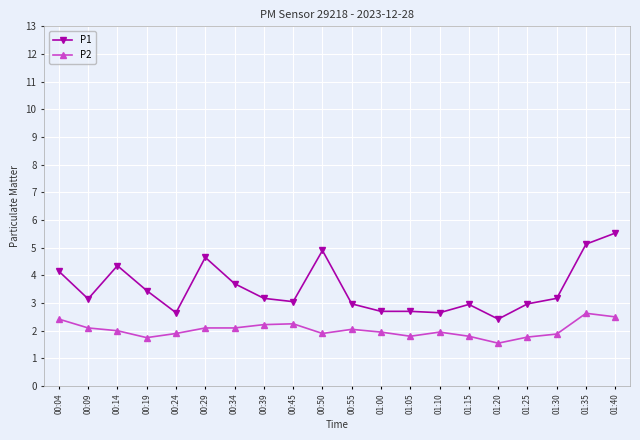

What is the difference between the maximum and minimum values in the P2 series?

1.1